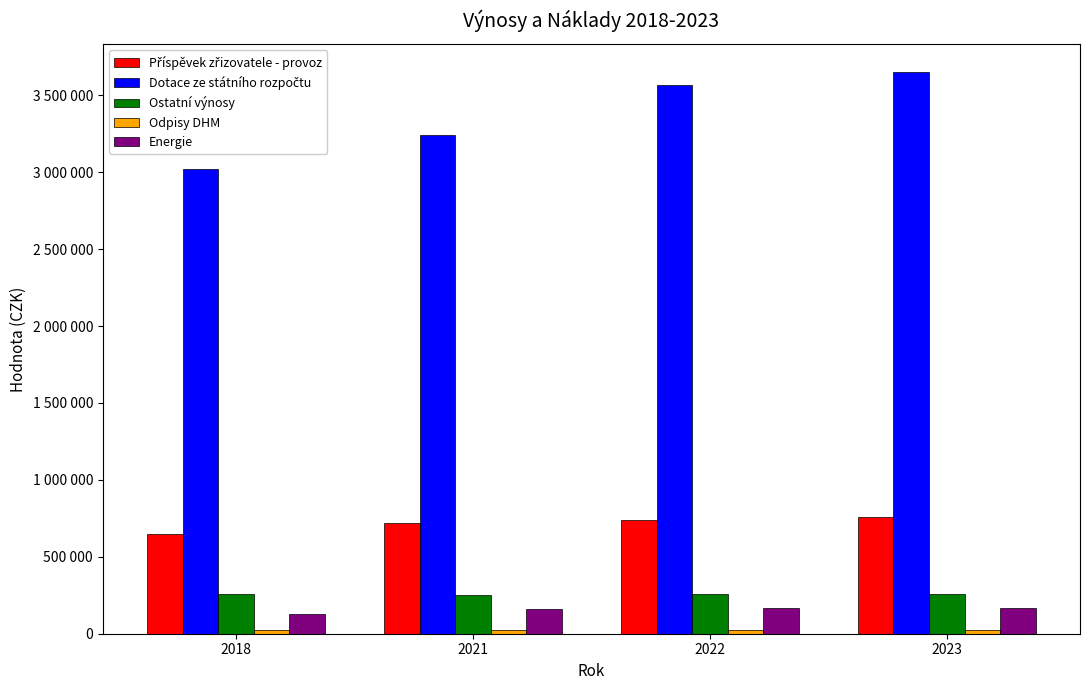

What is the difference between the highest and lowest values at 2021?

3221913